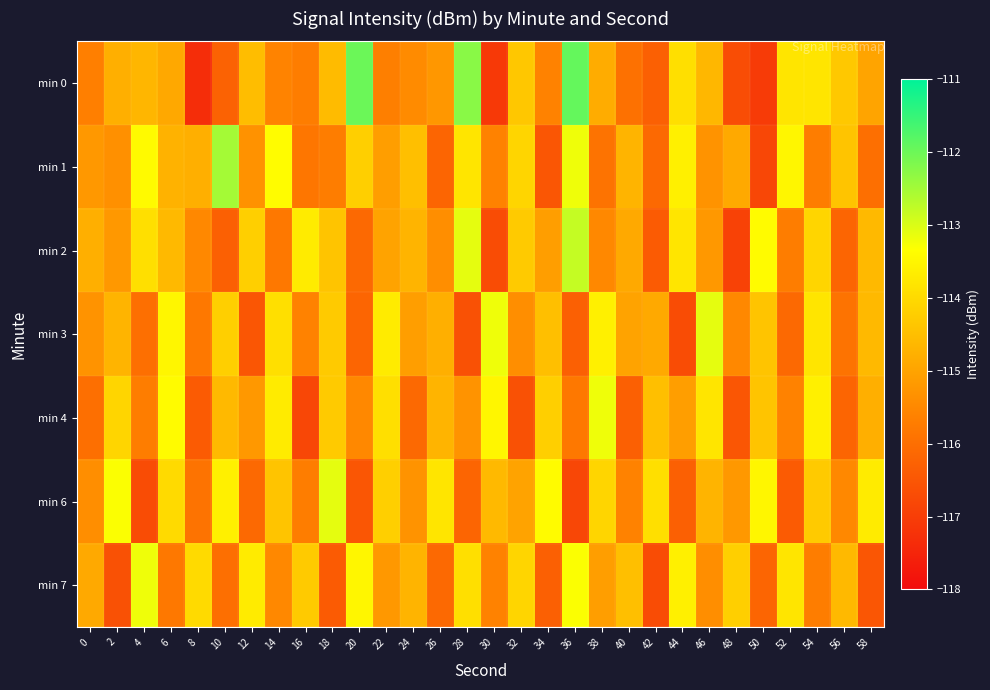

Which category has the highest value across all series?

36